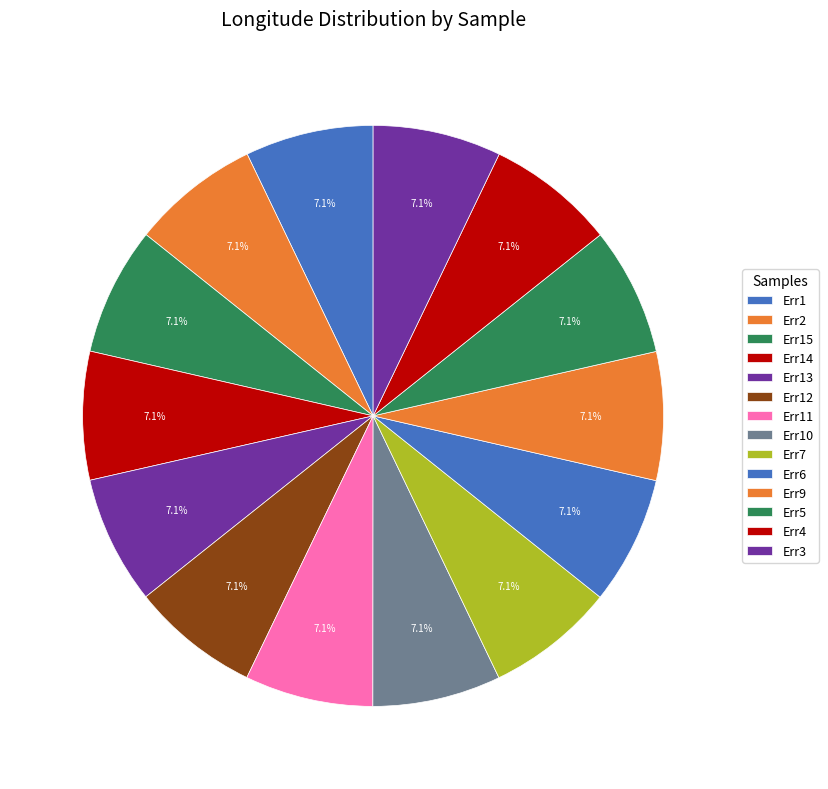

Is it true that Err9 is 17% of the pie?

False